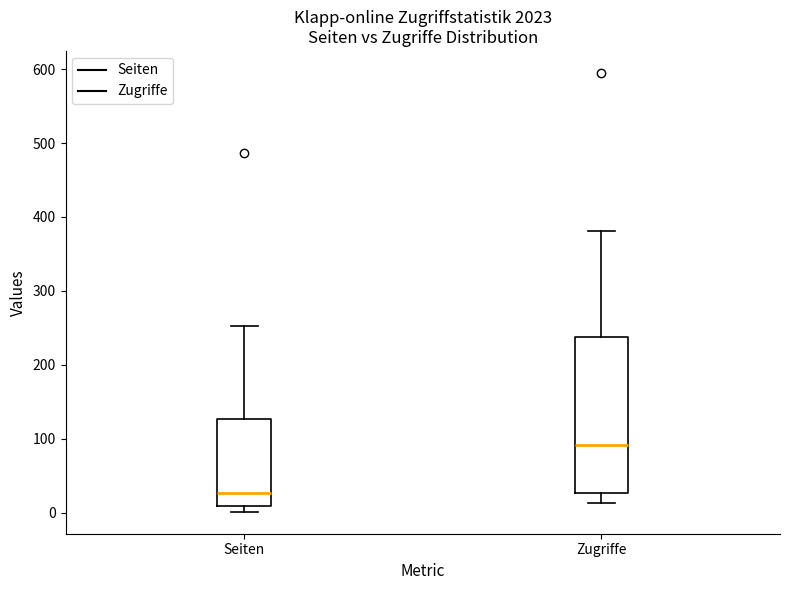

Where is the lower edge of the box for Seiten on the y-axis? The values are not printed on the chart, so give them approximately, as read against the axis.

10